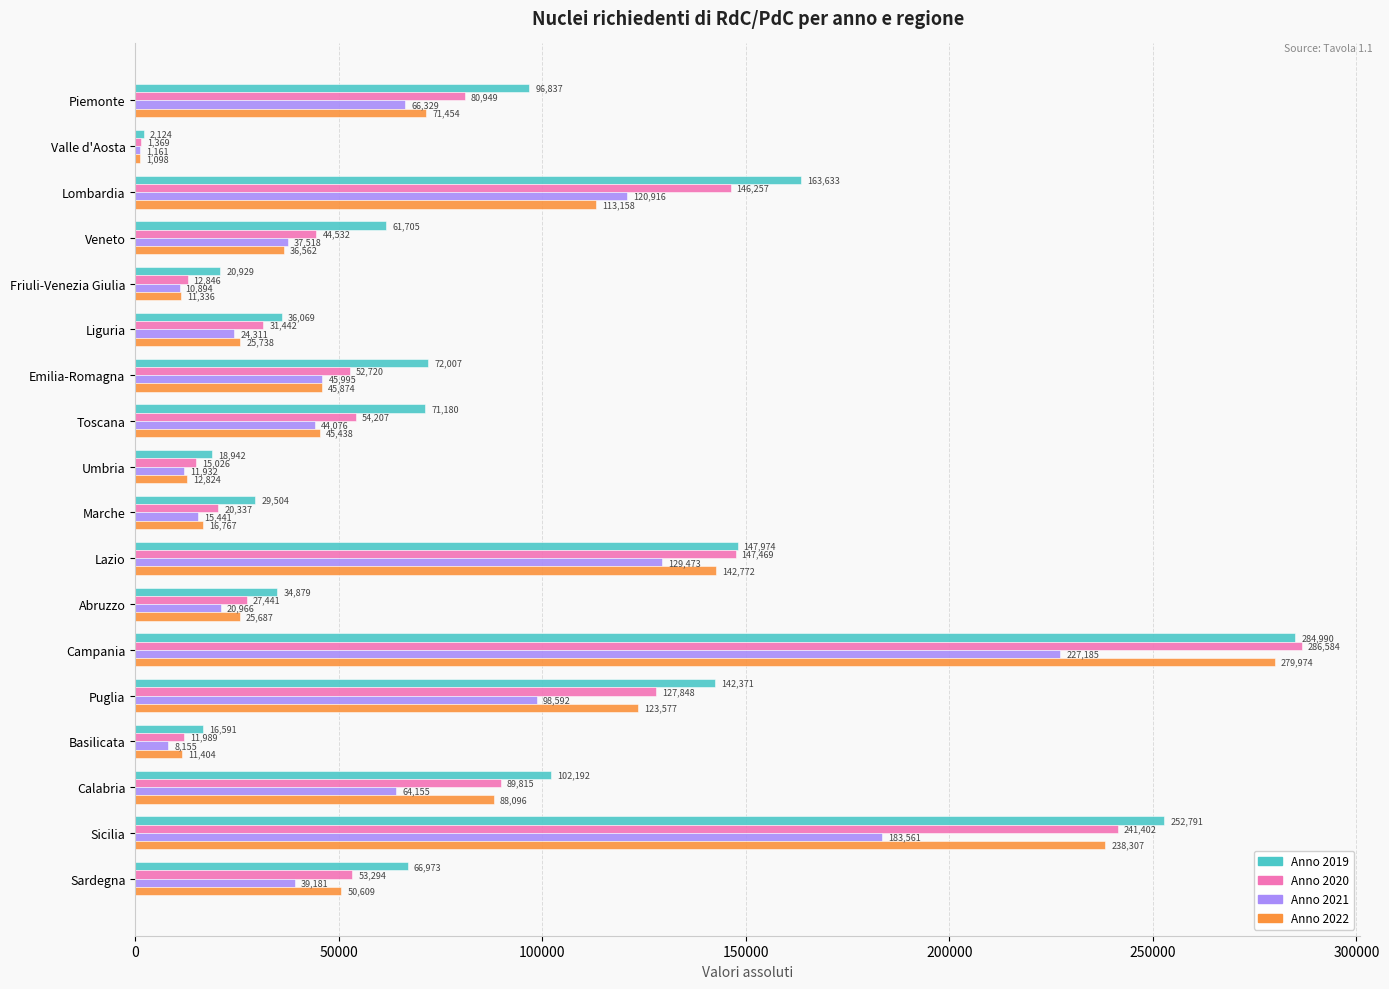

What are all the series names shown in the legend?

Anno 2019, Anno 2020, Anno 2021, Anno 2022